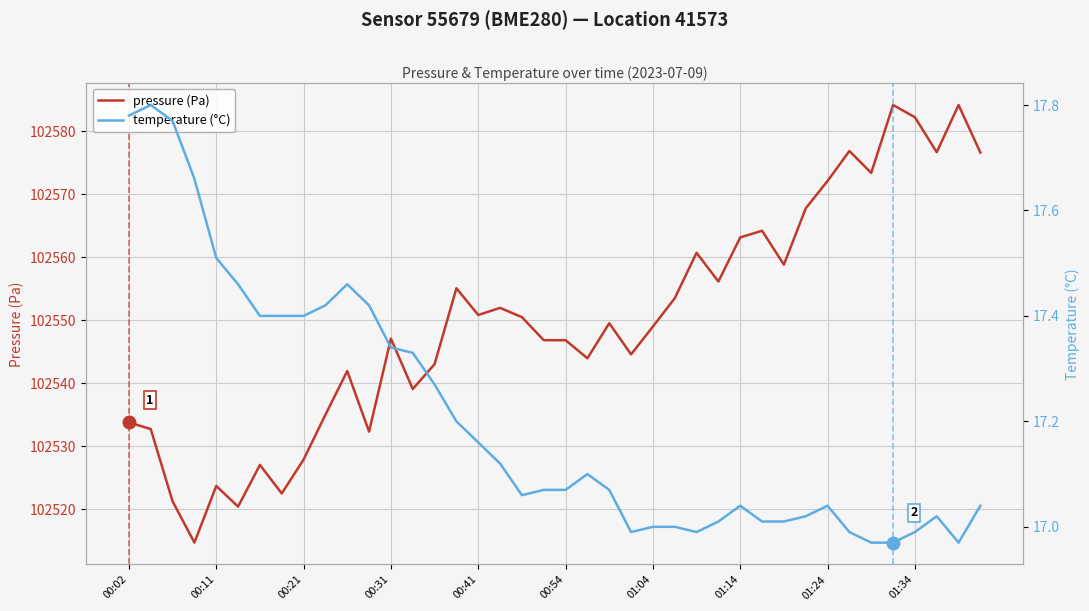

At how many categories does at least one series exceed 47581?

40